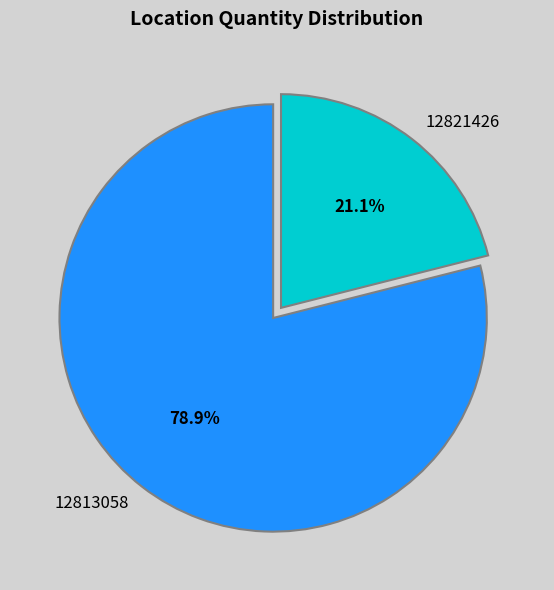

How many slices are in this pie chart?

2